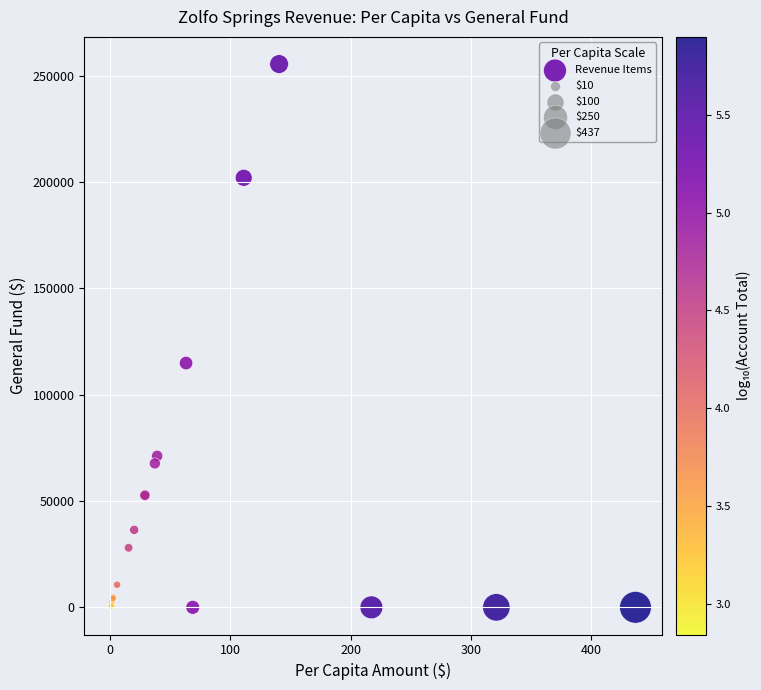

What Y value in the scatter plot is closest to 127746?

114876